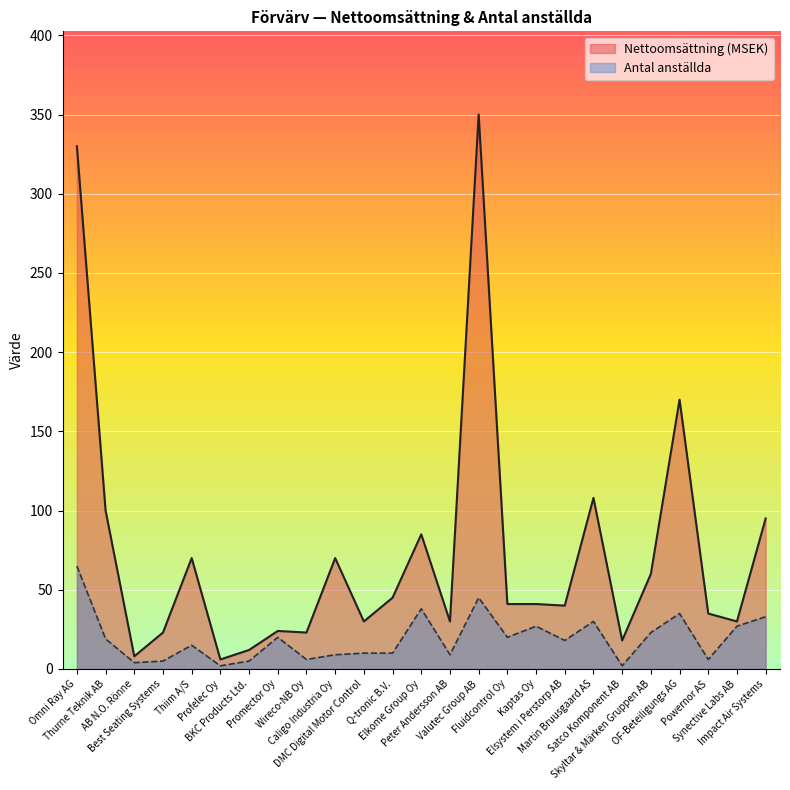

Rank the series by their maximum value, from highest to lowest.

Nettoomsättning (MSEK), Antal anställda